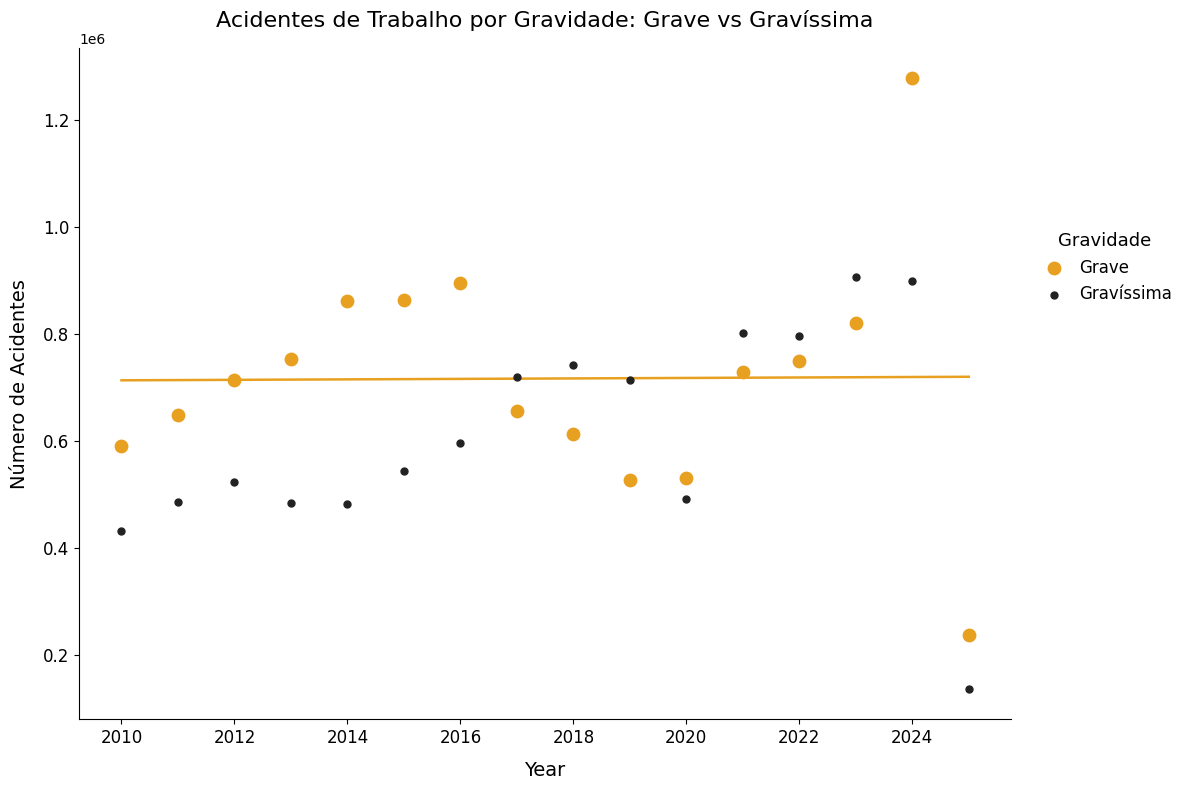

Which series reaches the minimum Y coordinate?

Gravíssima